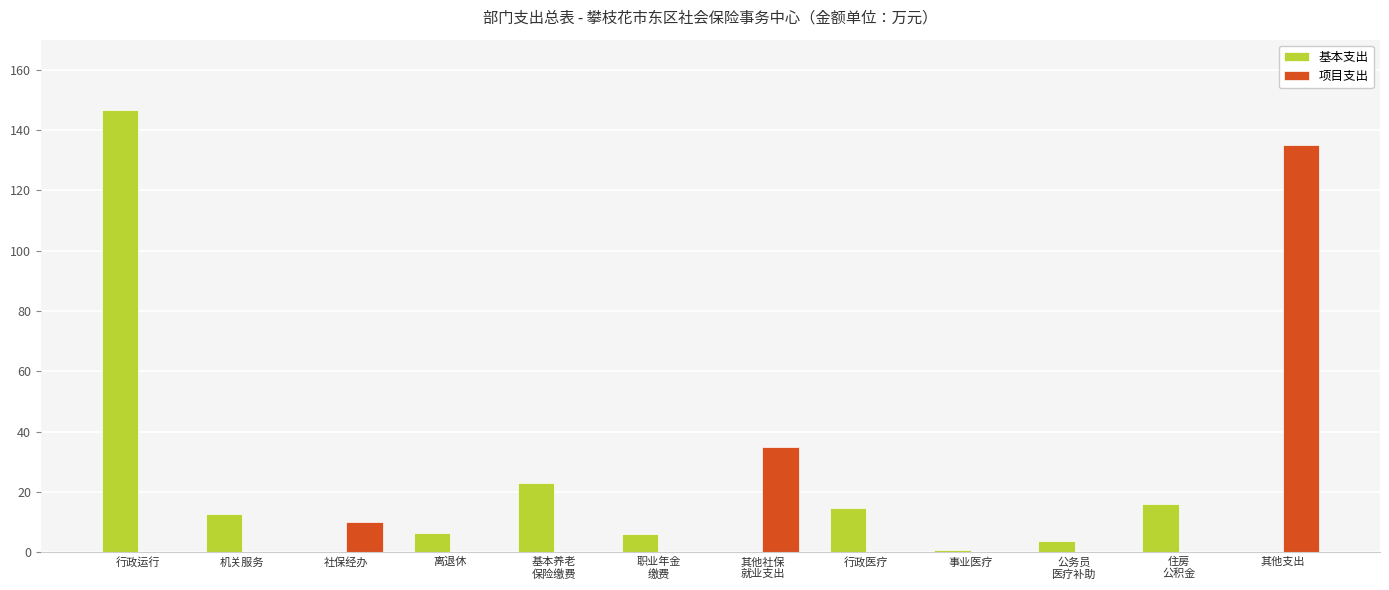

What is the highest value of the 项目支出 series?

134.9